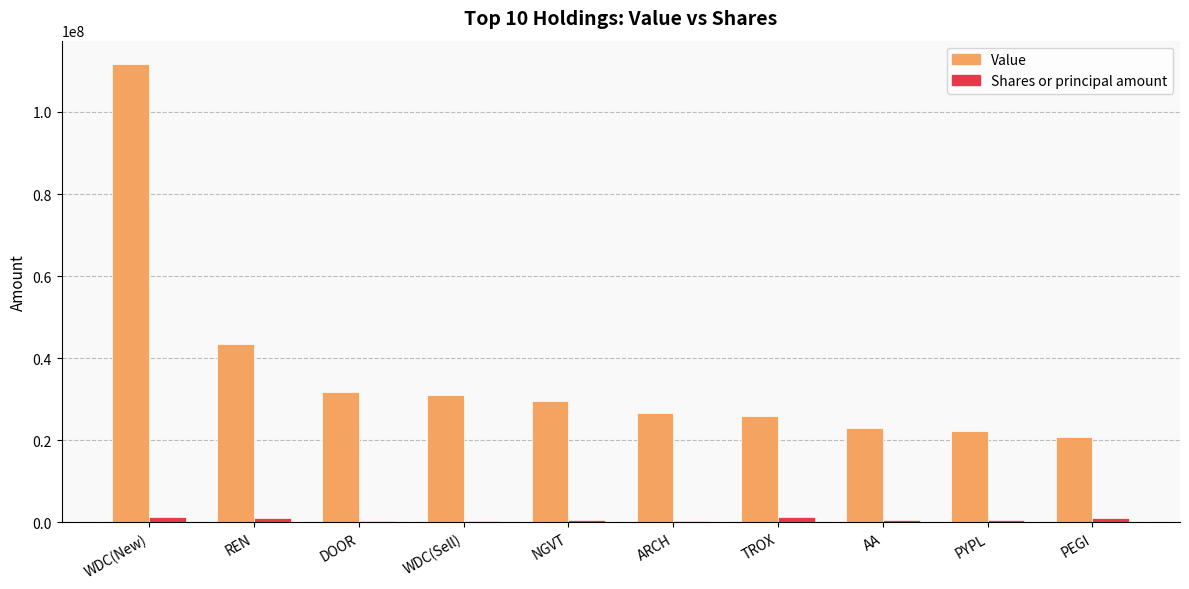

What is the highest value of the Value series?

111786000